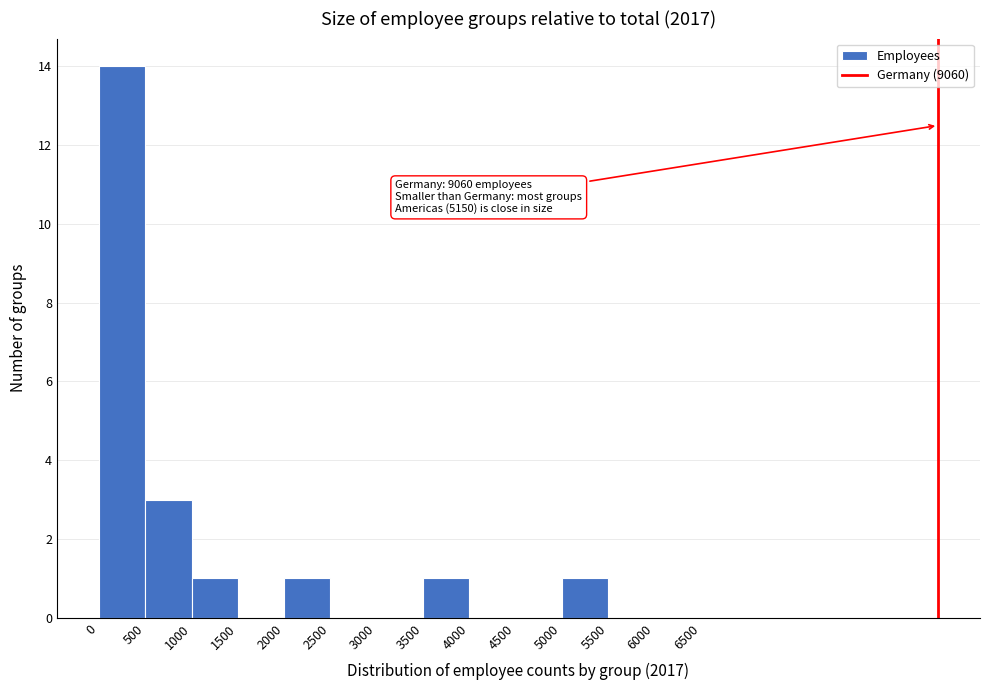

Which range on the x-axis has the tallest bar?

0 to 500